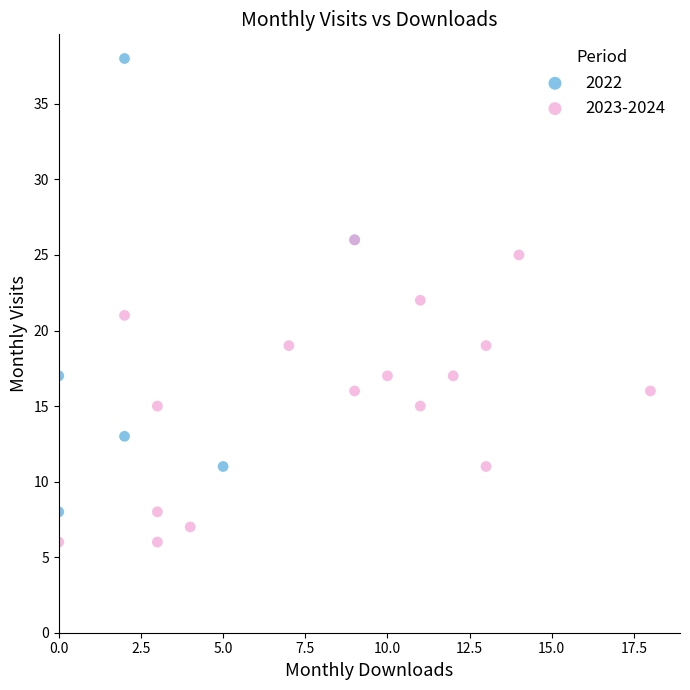

Which series reaches the minimum Y coordinate?

2023-2024